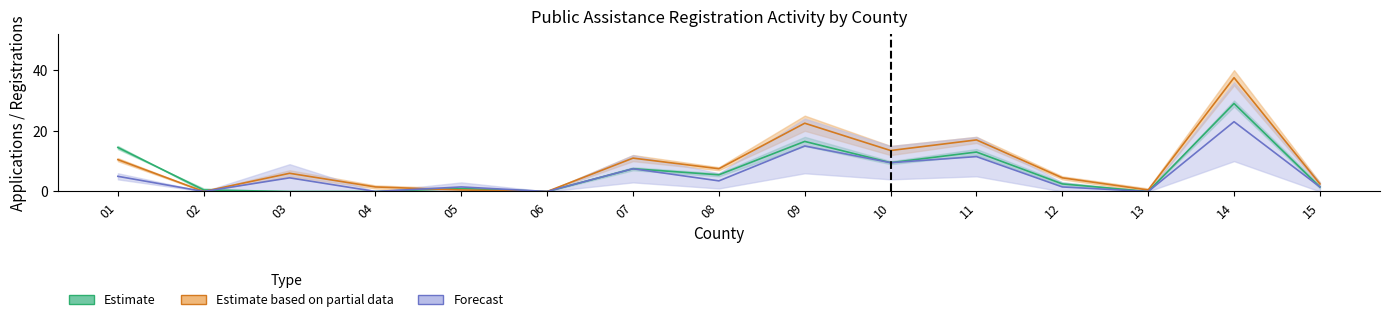

At how many categories does at least one series exceed 30?

1